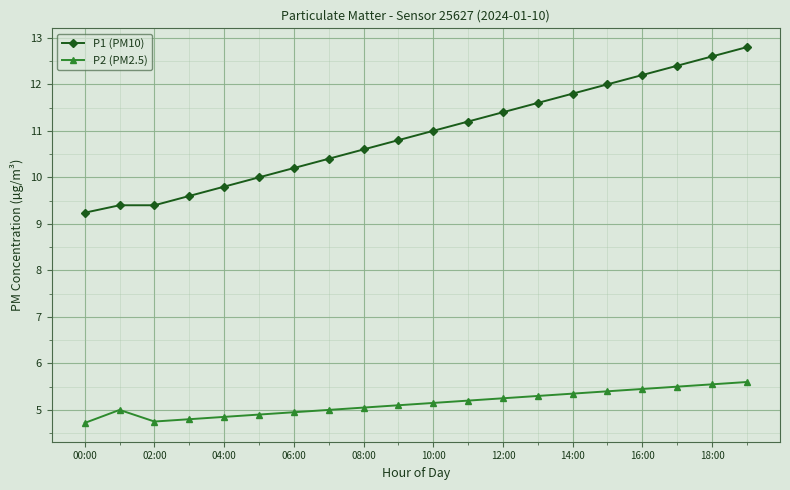

What are all the series names shown in the legend?

P1 (PM10), P2 (PM2.5)